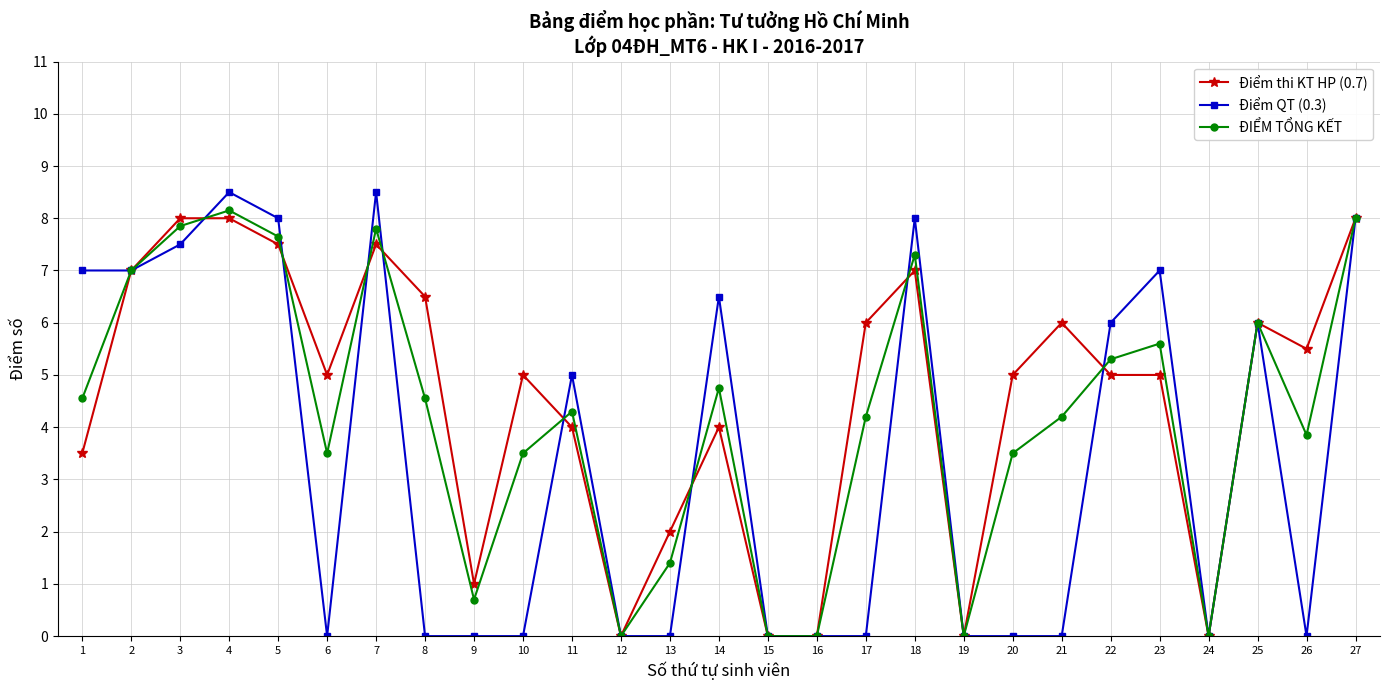

What is the greatest value displayed?

8.5